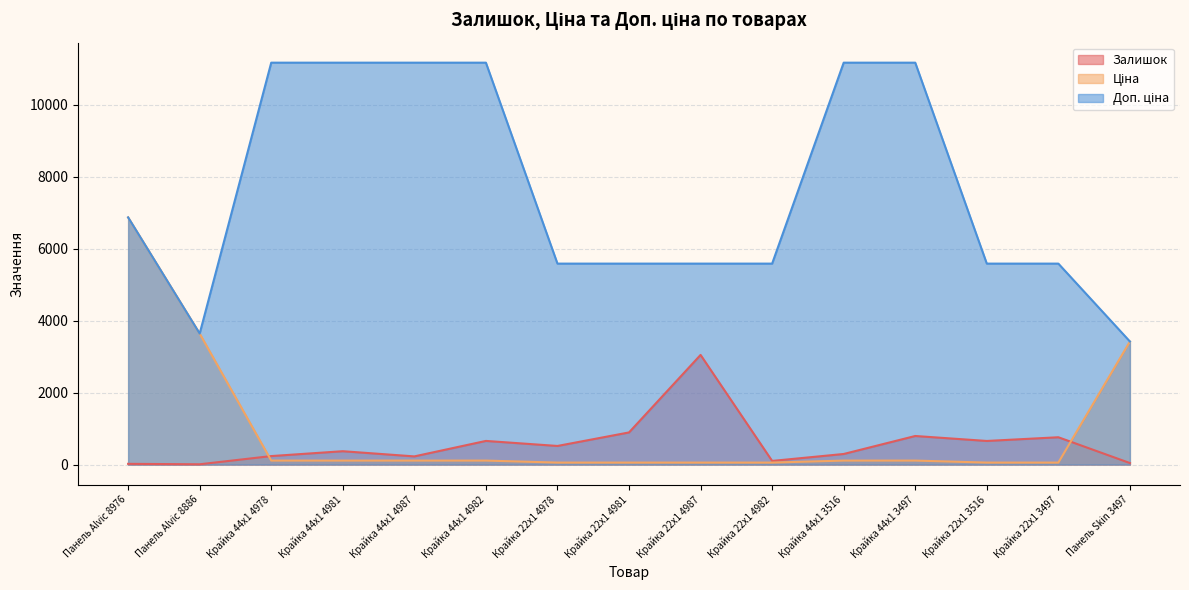

At how many categories does at least one series exceed 904?

15